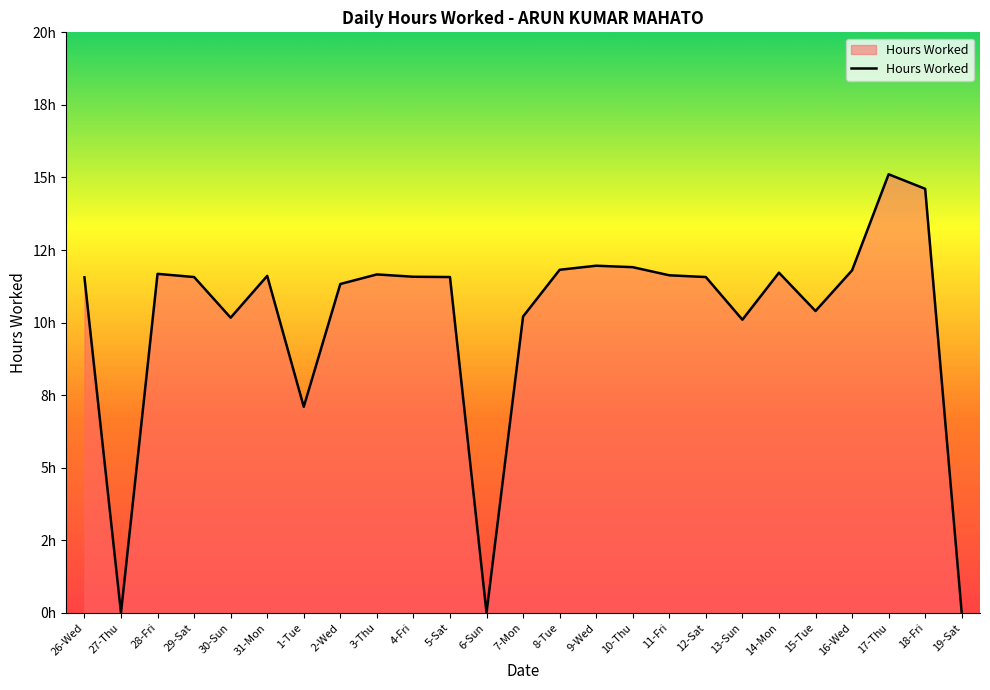

How many interior local valleys (lower than both neighbors) does the data have?

6